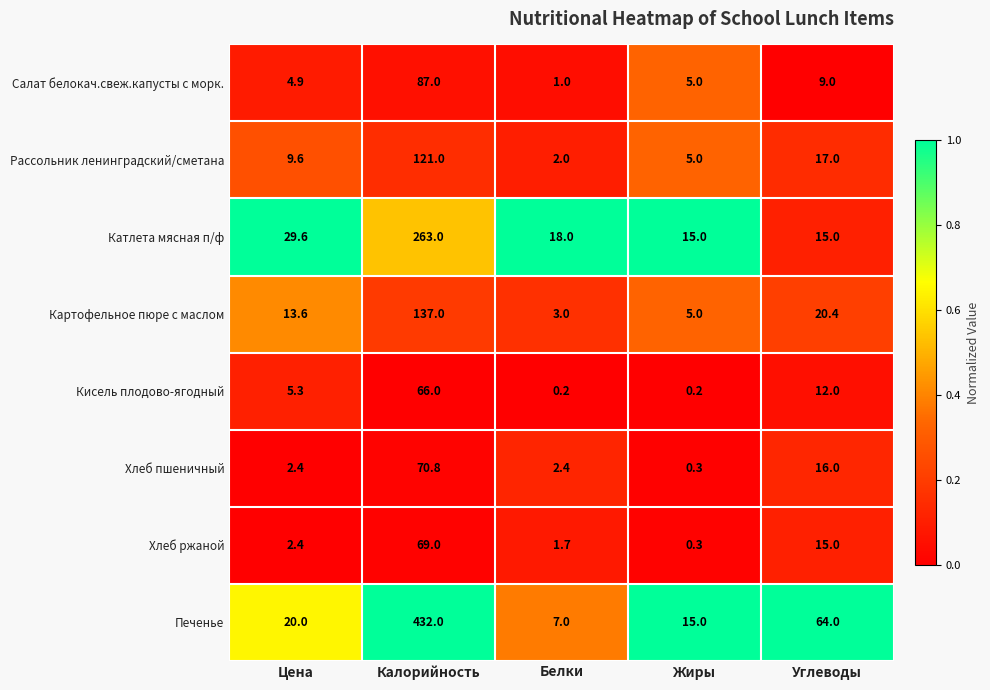

Is it true that Катлета мясная п/ф equals 18.0 at Белки?

True